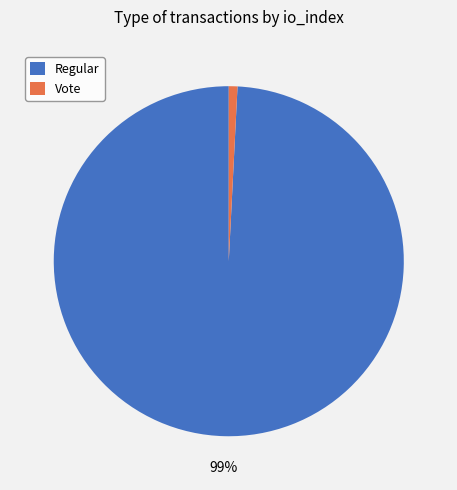

Which category accounts for the majority?

Regular